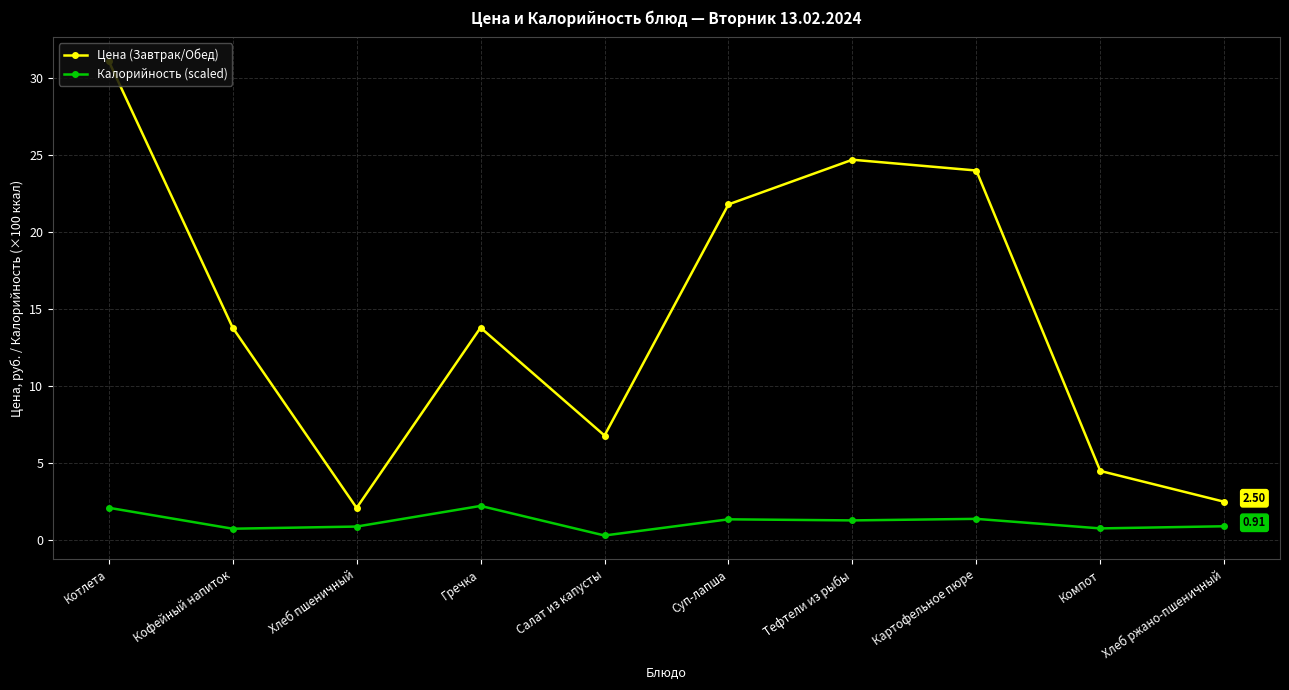

How many data points does each series have?

10